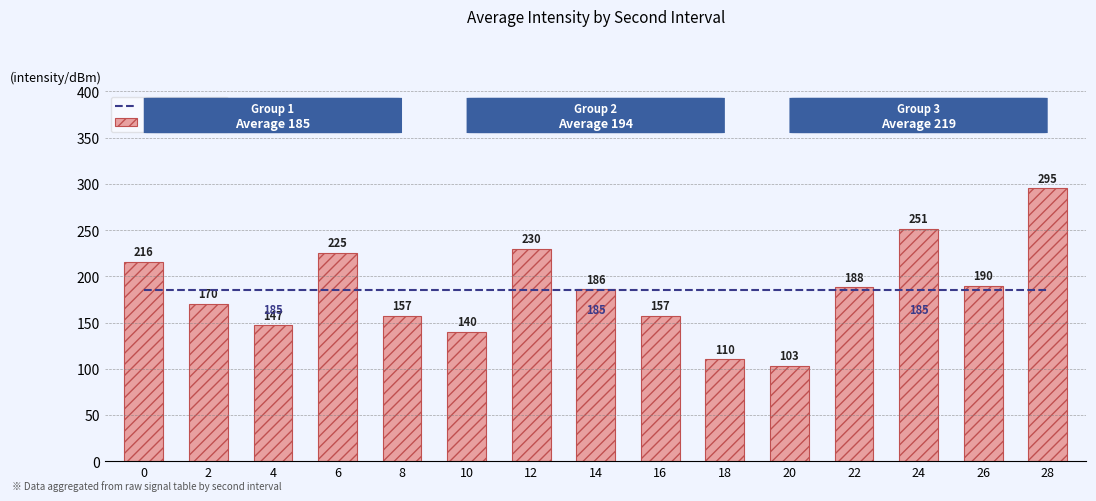

What is the maximum value for intensity(dBm)?

295